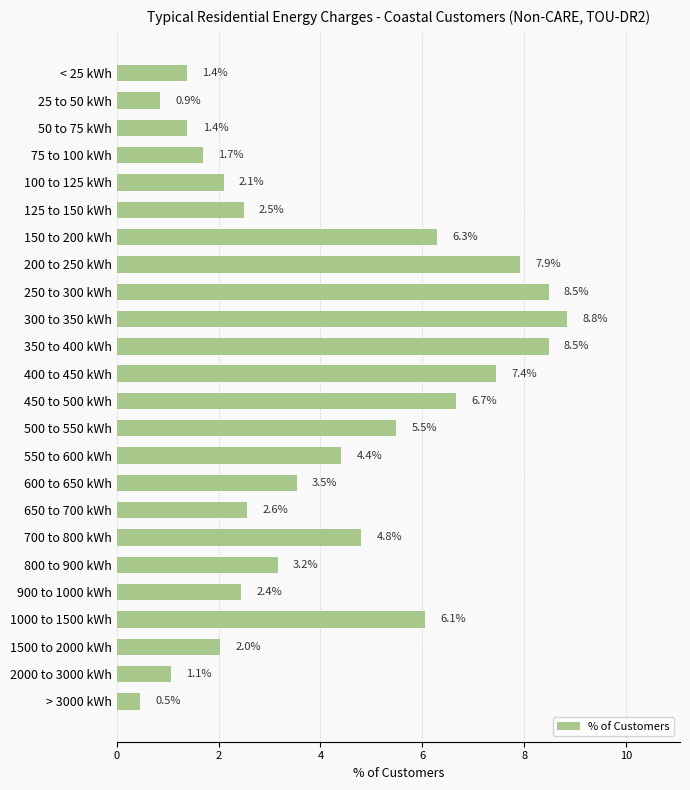

What is the value of the 18th bar from the top?

4.8